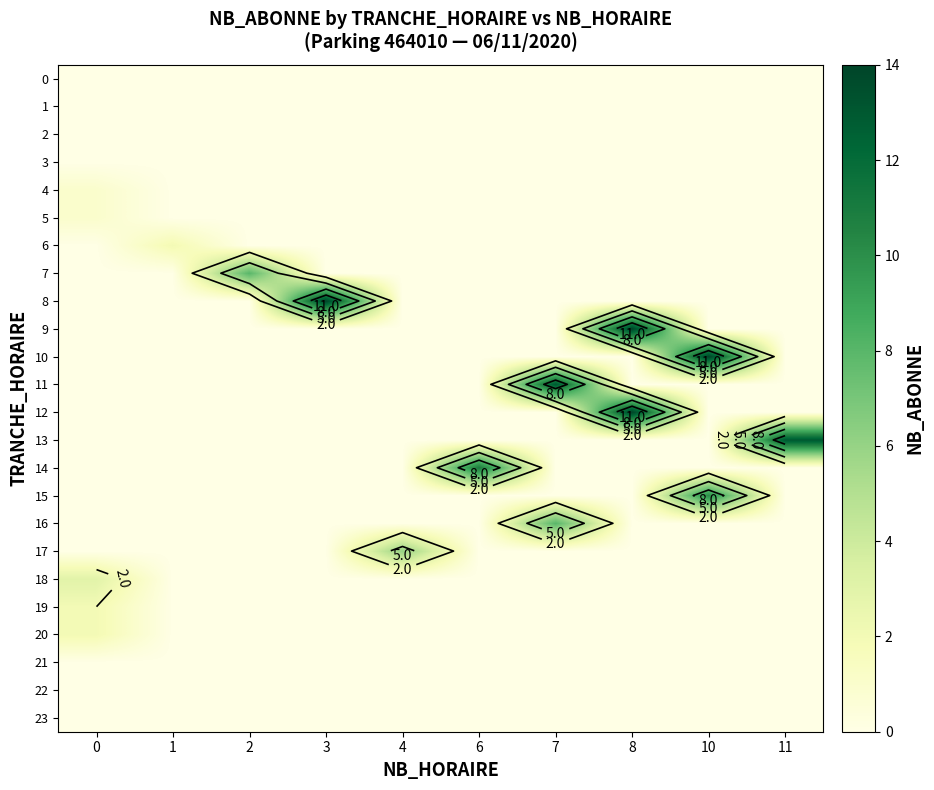

What is the highest value of the 17 series?

6